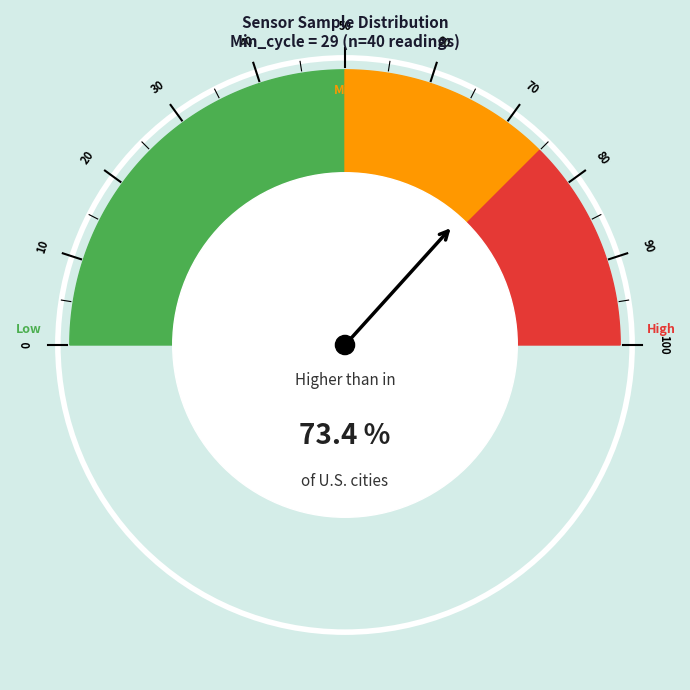

Does any single category account for the majority?

No